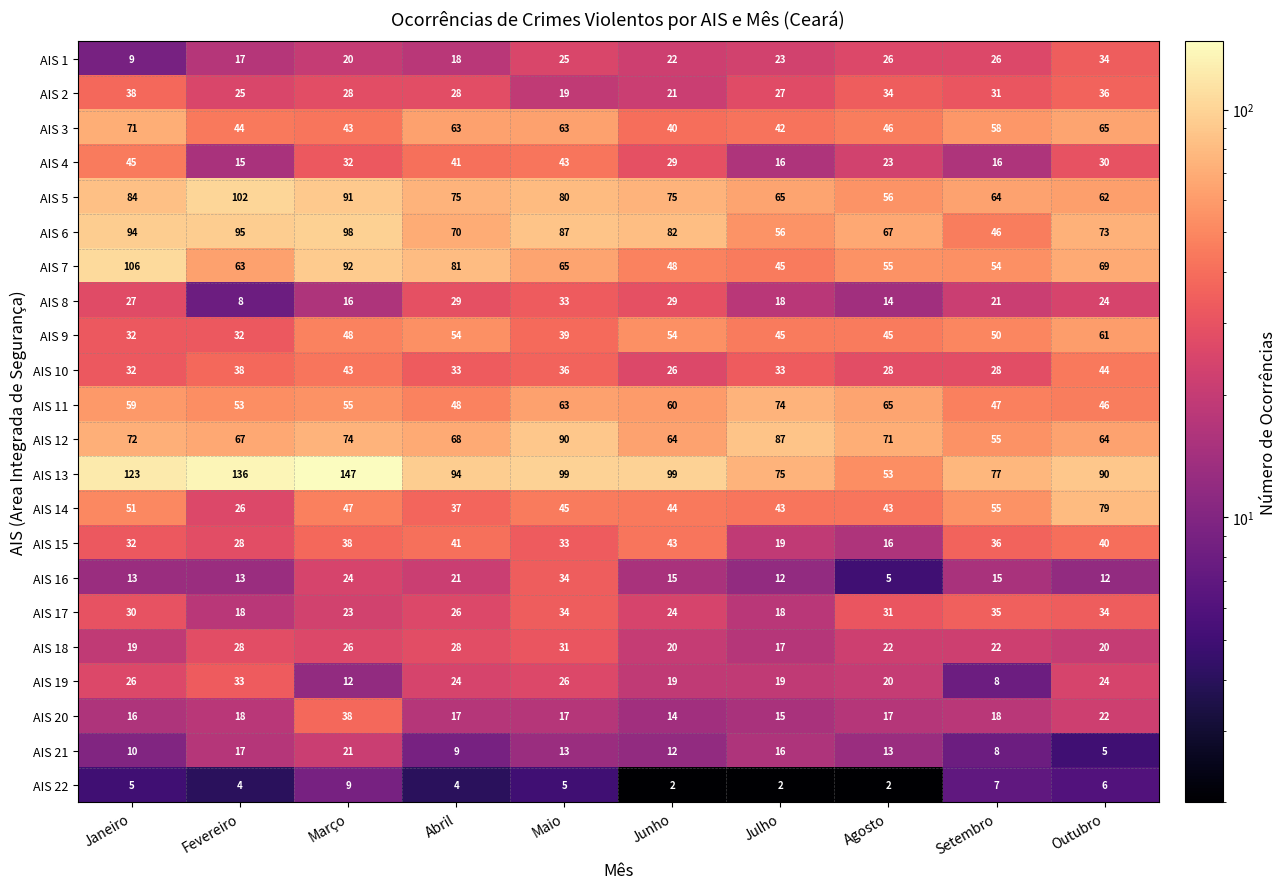

Which series has the largest total across all categories?

AIS 13